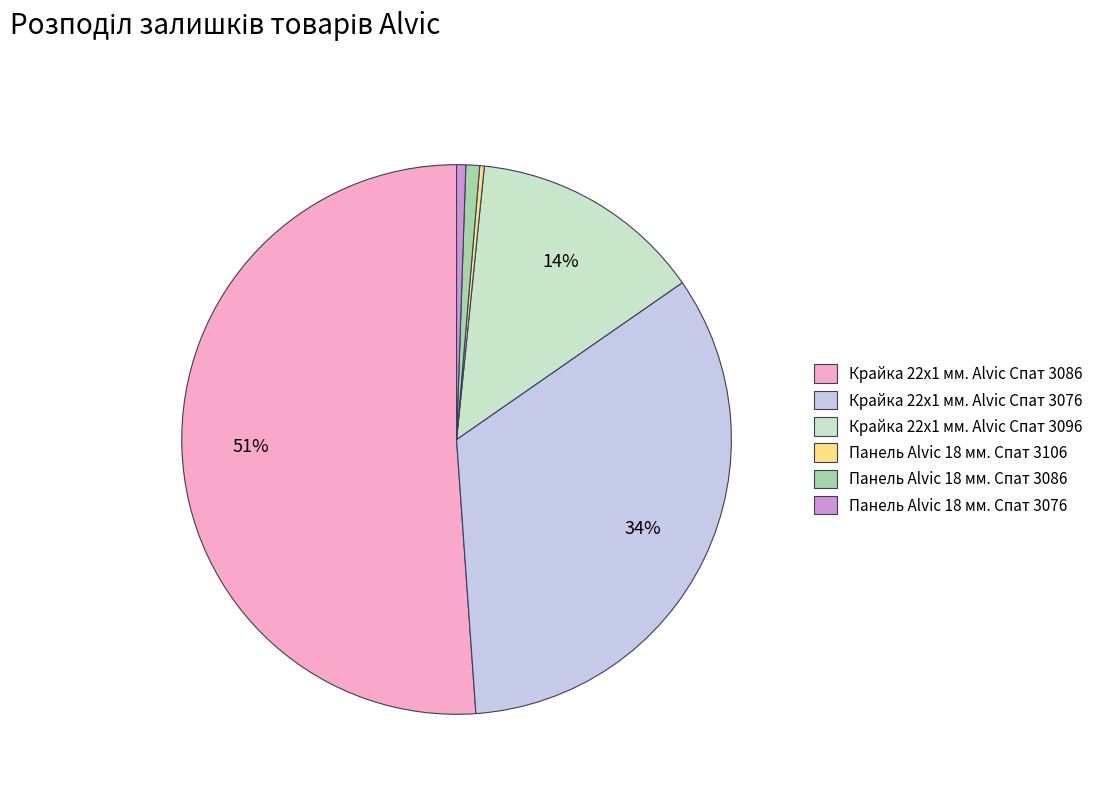

Is it true that Панель Alvic 18 мм. Спат 3076 is 11% of the pie?

False